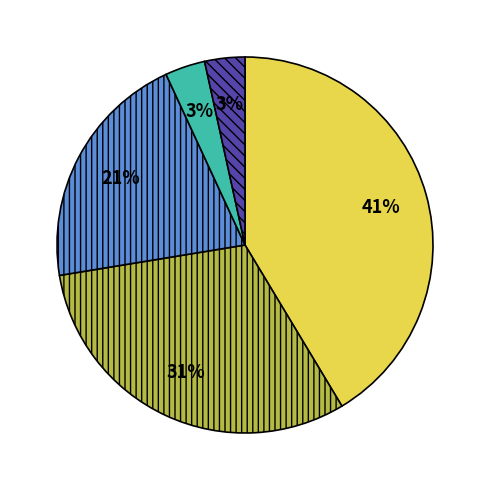

Is there any slice that represents more than half of the pie?

No